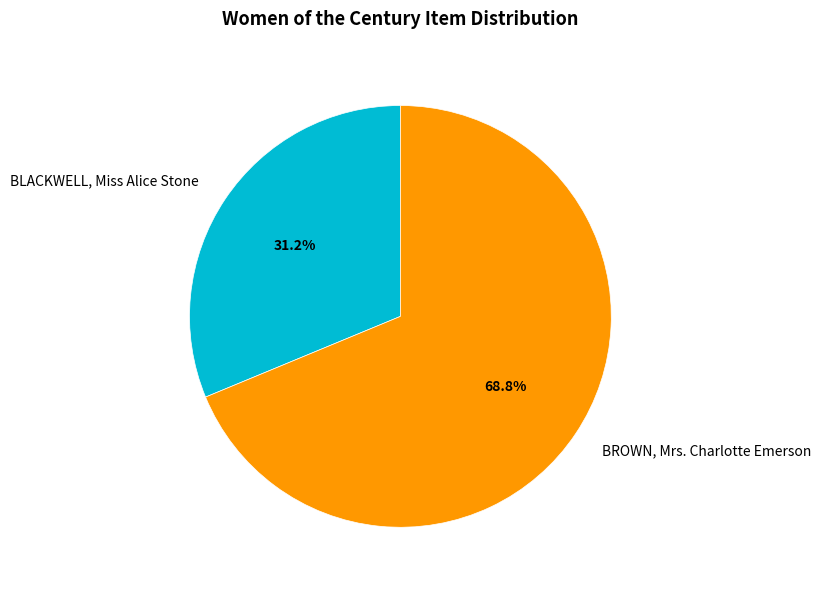

What is the largest slice in the pie chart?

BROWN, Mrs. Charlotte Emerson